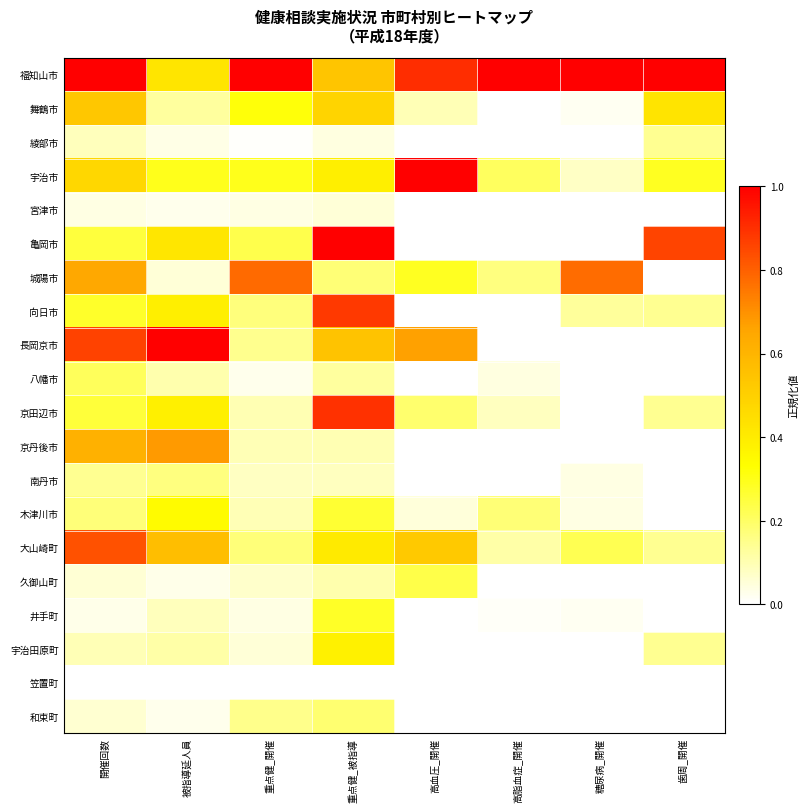

Reading right to left, list all the values displayed in this chart.

福知山市: 歯周_開催=1.0	糖尿病_開催=1.0	高脂血症_開催=1.0	高血圧_開催=0.9	重点健_被指導=0.5	重点健_開催=1.0	被指導延人員=0.4	開催回数=1.0
舞鶴市: 歯周_開催=0.4	糖尿病_開催=0.0	高脂血症_開催=0.0	高血圧_開催=0.1	重点健_被指導=0.5	重点健_開催=0.3	被指導延人員=0.1	開催回数=0.5
綾部市: 歯周_開催=0.1	糖尿病_開催=0.0	高脂血症_開催=0.0	高血圧_開催=0.0	重点健_被指導=0.0	重点健_開催=0.0	被指導延人員=0.0	開催回数=0.1
宇治市: 歯周_開催=0.3	糖尿病_開催=0.1	高脂血症_開催=0.2	高血圧_開催=1.0	重点健_被指導=0.4	重点健_開催=0.3	被指導延人員=0.3	開催回数=0.5
宮津市: 歯周_開催=0.0	糖尿病_開催=0.0	高脂血症_開催=0.0	高血圧_開催=0.0	重点健_被指導=0.1	重点健_開催=0.0	被指導延人員=0.0	開催回数=0.0
亀岡市: 歯周_開催=0.9	糖尿病_開催=0.0	高脂血症_開催=0.0	高血圧_開催=0.0	重点健_被指導=1.0	重点健_開催=0.2	被指導延人員=0.4	開催回数=0.3
城陽市: 歯周_開催=0.0	糖尿病_開催=0.8	高脂血症_開催=0.2	高血圧_開催=0.3	重点健_被指導=0.2	重点健_開催=0.8	被指導延人員=0.1	開催回数=0.6
向日市: 歯周_開催=0.1	糖尿病_開催=0.1	高脂血症_開催=0.0	高血圧_開催=0.0	重点健_被指導=0.9	重点健_開催=0.2	被指導延人員=0.4	開催回数=0.3
長岡京市: 歯周_開催=0.0	糖尿病_開催=0.0	高脂血症_開催=0.0	高血圧_開催=0.7	重点健_被指導=0.5	重点健_開催=0.1	被指導延人員=1.0	開催回数=0.9
八幡市: 歯周_開催=0.0	糖尿病_開催=0.0	高脂血症_開催=0.0	高血圧_開催=0.0	重点健_被指導=0.1	重点健_開催=0.0	被指導延人員=0.1	開催回数=0.2
京田辺市: 歯周_開催=0.1	糖尿病_開催=0.0	高脂血症_開催=0.1	高血圧_開催=0.2	重点健_被指導=0.9	重点健_開催=0.1	被指導延人員=0.4	開催回数=0.3
京丹後市: 歯周_開催=0.0	糖尿病_開催=0.0	高脂血症_開催=0.0	高血圧_開催=0.0	重点健_被指導=0.1	重点健_開催=0.1	被指導延人員=0.7	開催回数=0.6
南丹市: 歯周_開催=0.0	糖尿病_開催=0.0	高脂血症_開催=0.0	高血圧_開催=0.0	重点健_被指導=0.1	重点健_開催=0.1	被指導延人員=0.2	開催回数=0.1
木津川市: 歯周_開催=0.0	糖尿病_開催=0.0	高脂血症_開催=0.2	高血圧_開催=0.0	重点健_被指導=0.3	重点健_開催=0.1	被指導延人員=0.3	開催回数=0.2
大山崎町: 歯周_開催=0.1	糖尿病_開催=0.2	高脂血症_開催=0.1	高血圧_開催=0.5	重点健_被指導=0.4	重点健_開催=0.2	被指導延人員=0.6	開催回数=0.8
久御山町: 歯周_開催=0.0	糖尿病_開催=0.0	高脂血症_開催=0.0	高血圧_開催=0.2	重点健_被指導=0.1	重点健_開催=0.1	被指導延人員=0.0	開催回数=0.1
井手町: 歯周_開催=0.0	糖尿病_開催=0.0	高脂血症_開催=0.0	高血圧_開催=0.0	重点健_被指導=0.3	重点健_開催=0.0	被指導延人員=0.1	開催回数=0.0
宇治田原町: 歯周_開催=0.1	糖尿病_開催=0.0	高脂血症_開催=0.0	高血圧_開催=0.0	重点健_被指導=0.4	重点健_開催=0.1	被指導延人員=0.1	開催回数=0.1
笠置町: 歯周_開催=0.0	糖尿病_開催=0.0	高脂血症_開催=0.0	高血圧_開催=0.0	重点健_被指導=0.0	重点健_開催=0.0	被指導延人員=0.0	開催回数=0.0
和束町: 歯周_開催=0.0	糖尿病_開催=0.0	高脂血症_開催=0.0	高血圧_開催=0.0	重点健_被指導=0.2	重点健_開催=0.2	被指導延人員=0.0	開催回数=0.1